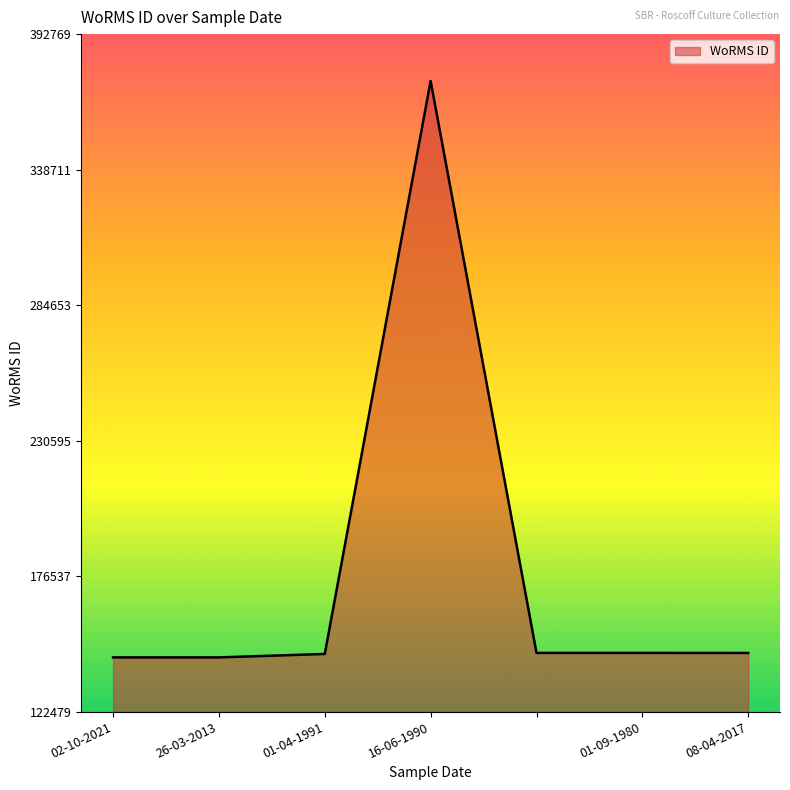

What is the difference between the maximum and second lowest values?

229967